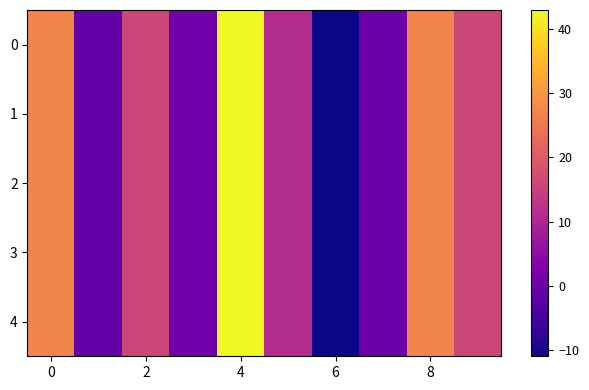

What is the minimum value shown in the chart?

-11